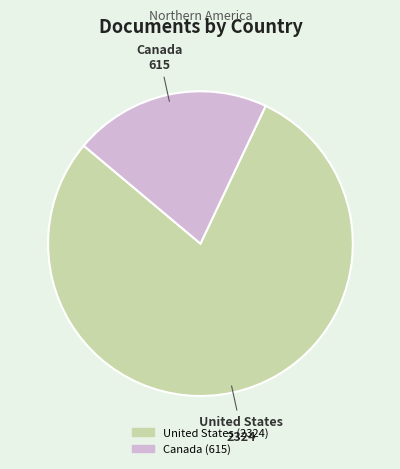

Between United States and Canada, which is larger?

United States